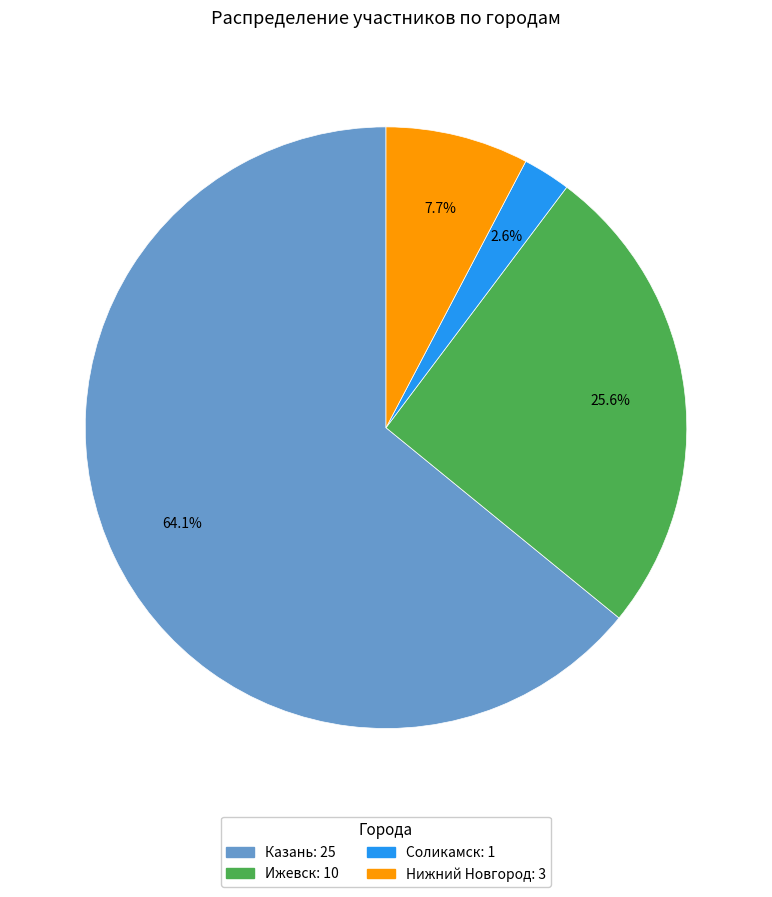

Rank the categories by value from lowest to highest.

Соликамск, Нижний Новгород, Ижевск, Казань